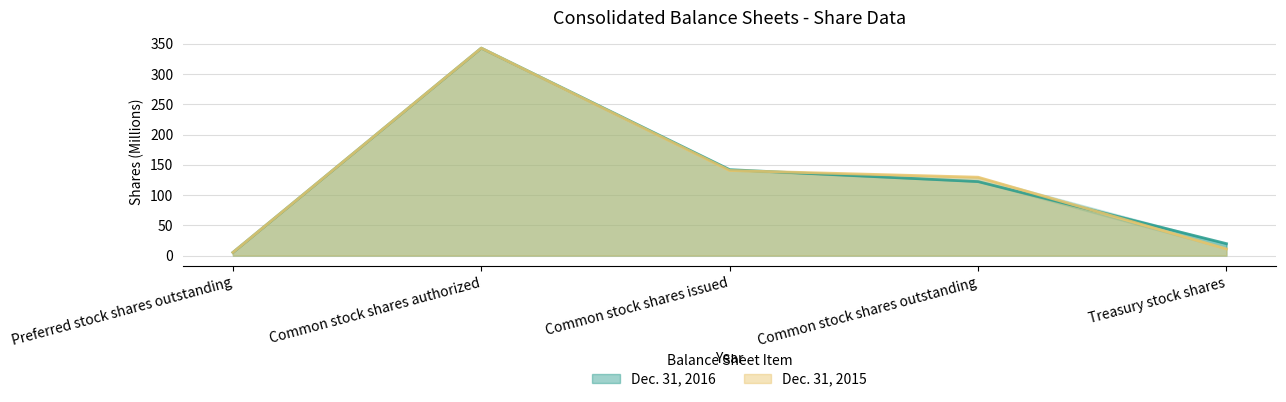

The Dec. 31, 2015 series shows 5.2 at Preferred stock shares outstanding. True or false?

True